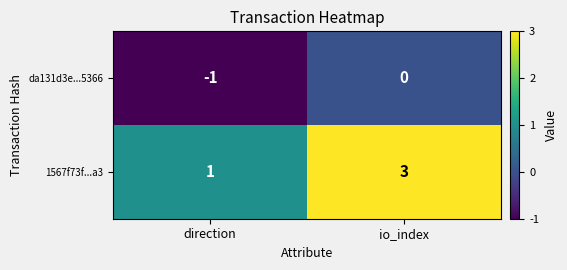

What is the sum of all 1567f73f...a3 values?

4